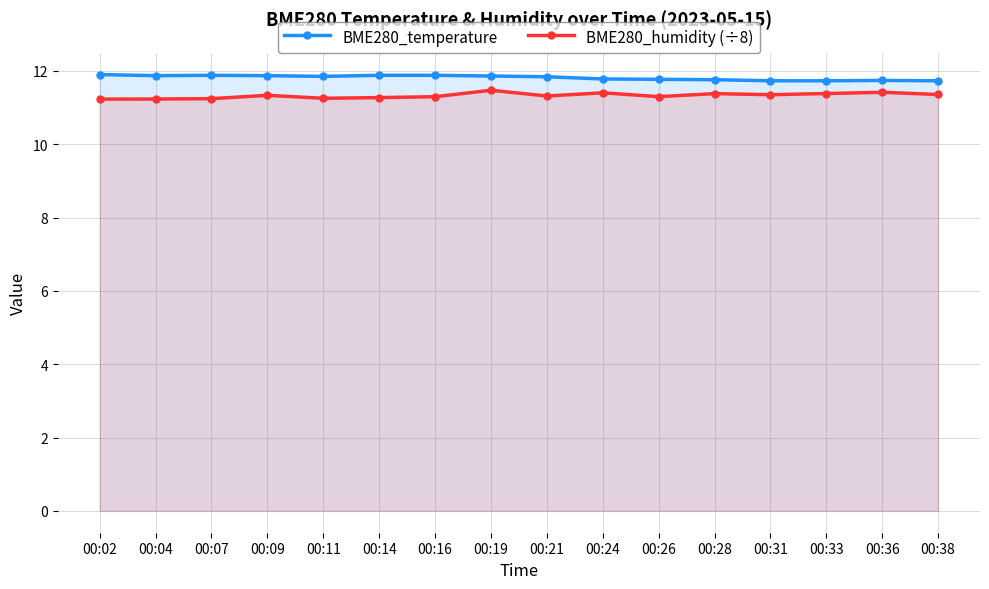

Which series has the largest range (max minus min)?

BME280_humidity (÷8)